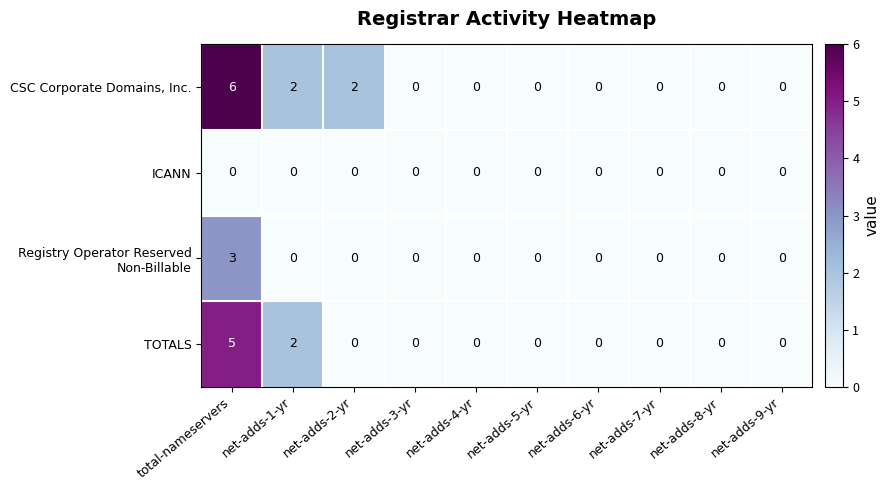

Which series changed the most between net-adds-2-yr and net-adds-8-yr?

CSC Corporate Domains, Inc.